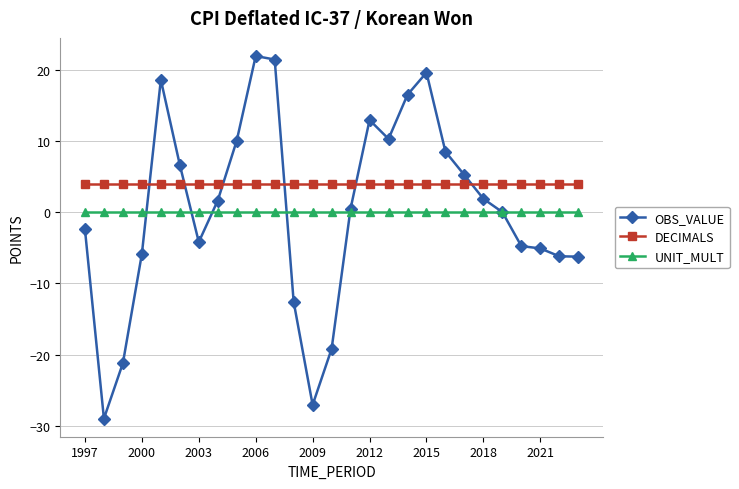

Count the number of categories in the chart.

27